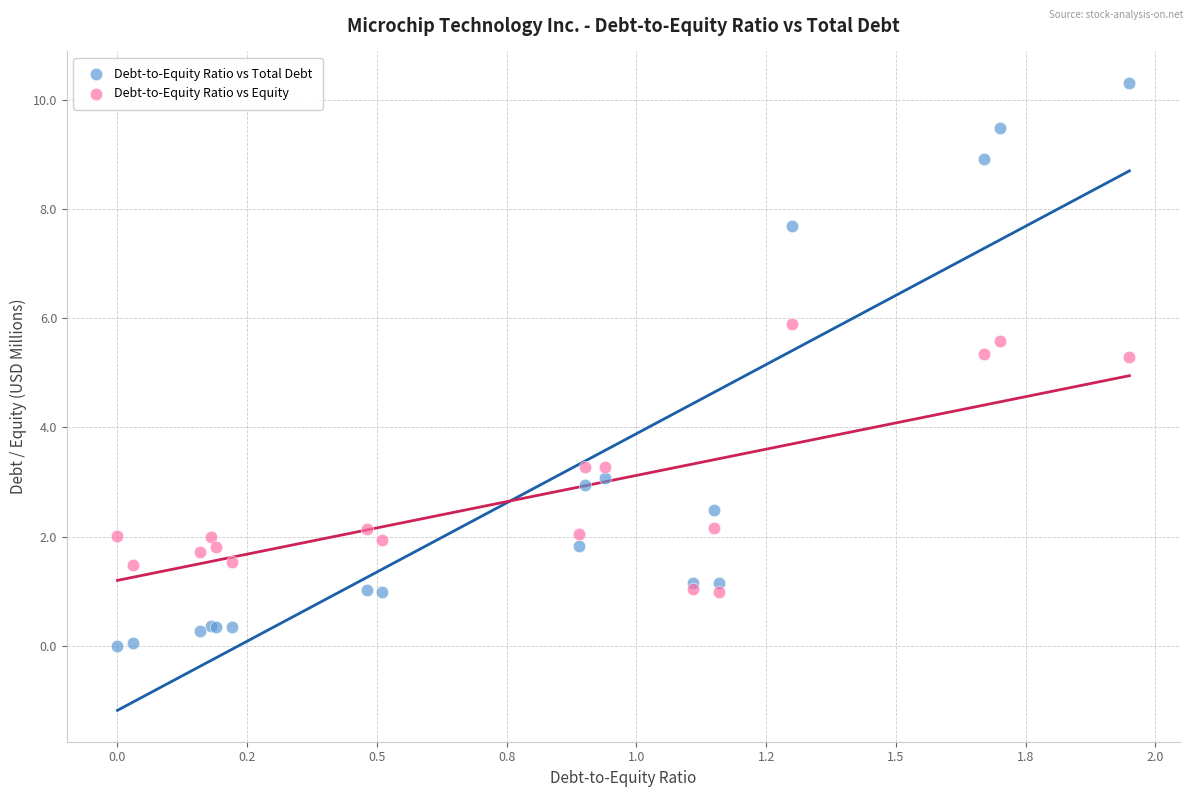

Which series reaches the minimum Y coordinate?

Debt-to-Equity Ratio vs Total Debt